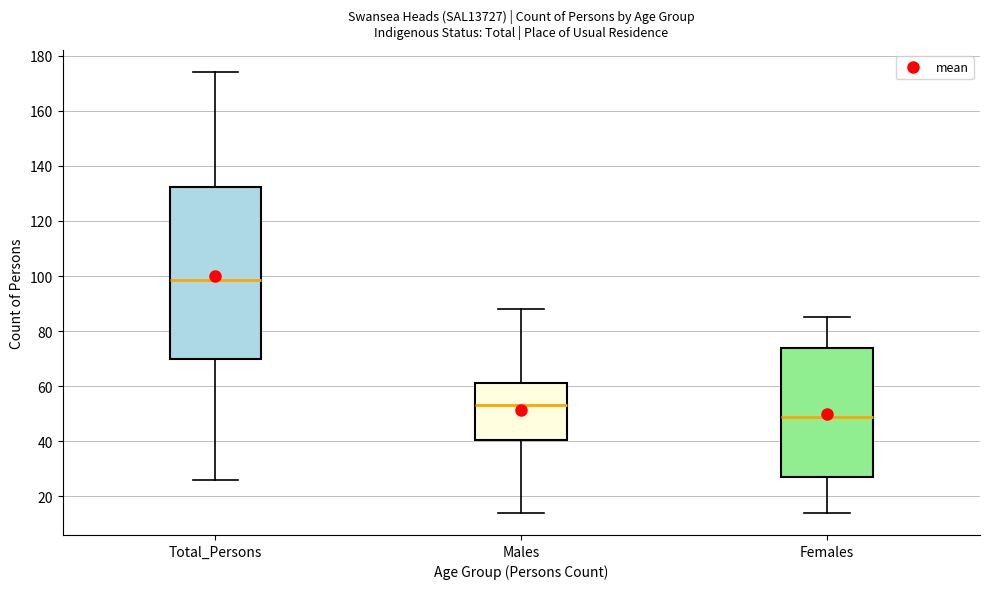

Reading left to right, read every box against the y-axis: the position of its median line, the range the box covers, and the ends of its whiskers. The values are not printed on the chart, so give them approximately, as read against the axis.

Total_Persons: median 98, box 70 to 132, whiskers 26 to 174
Males: median 54, box 40 to 62, whiskers 14 to 88
Females: median 50, box 28 to 74, whiskers 14 to 86